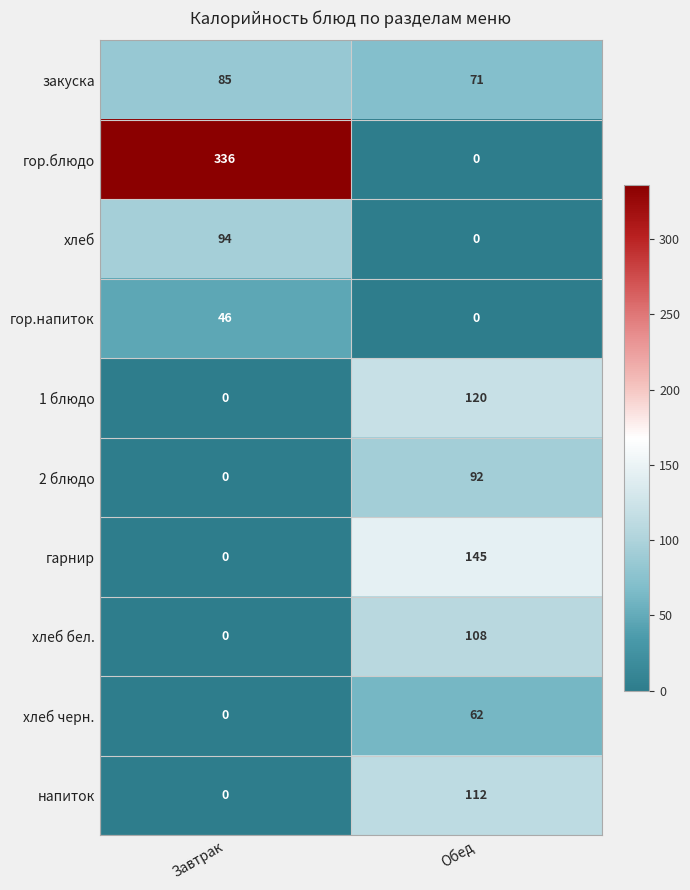

Reading left to right, transcribe all the data shown in this chart.

закуска: Завтрак=85	Обед=71
гор.блюдо: Завтрак=336	Обед=0
хлеб: Завтрак=94	Обед=0
гор.напиток: Завтрак=46	Обед=0
1 блюдо: Завтрак=0	Обед=120
2 блюдо: Завтрак=0	Обед=92
гарнир: Завтрак=0	Обед=145
хлеб бел.: Завтрак=0	Обед=108
хлеб черн.: Завтрак=0	Обед=62
напиток: Завтрак=0	Обед=112